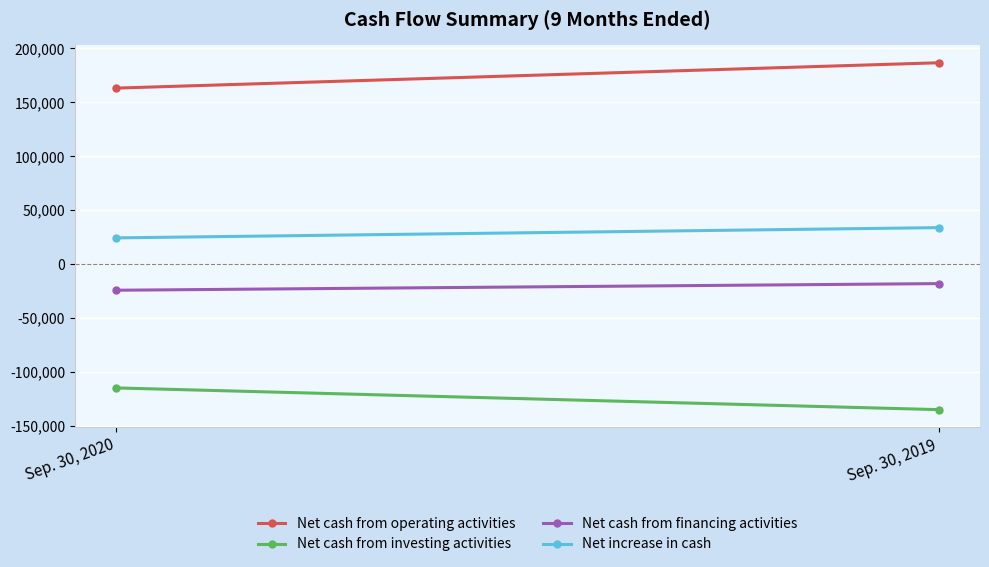

Where is Net cash from financing activities nearest to the value -21071?

Sep. 30, 2019